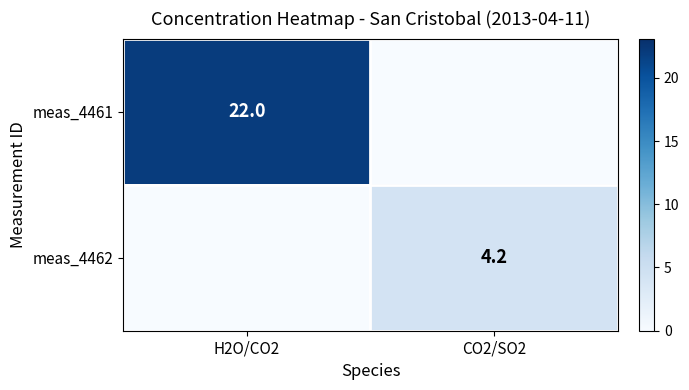

True or false: meas_4462 has a value of 6.7 at CO2/SO2.

False